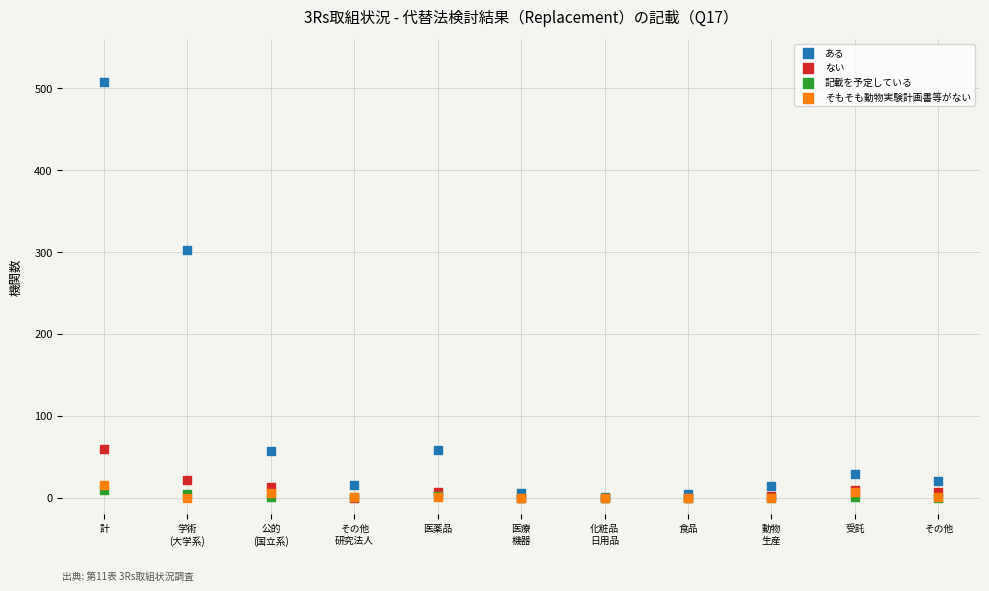

Across all series, what Y value is closest to 254?

303